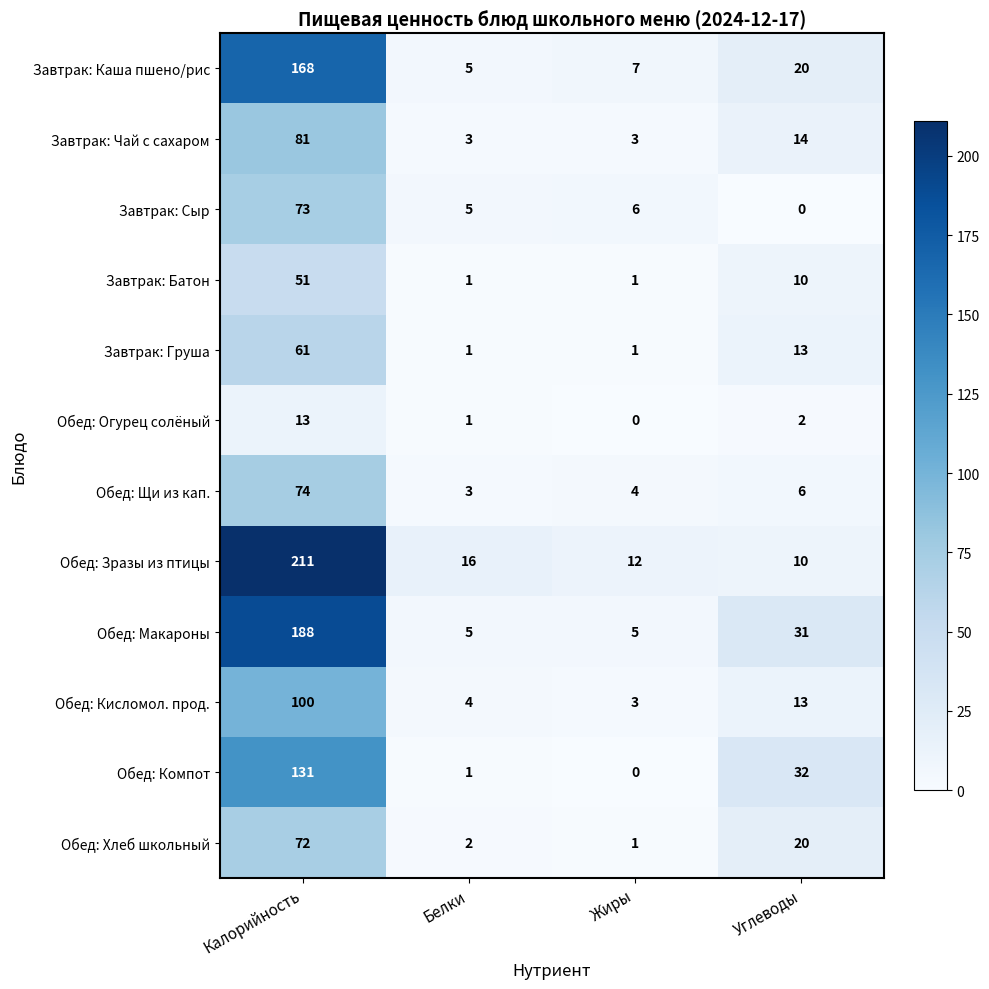

At which label does Завтрак: Батон first exceed 10?

Калорийность